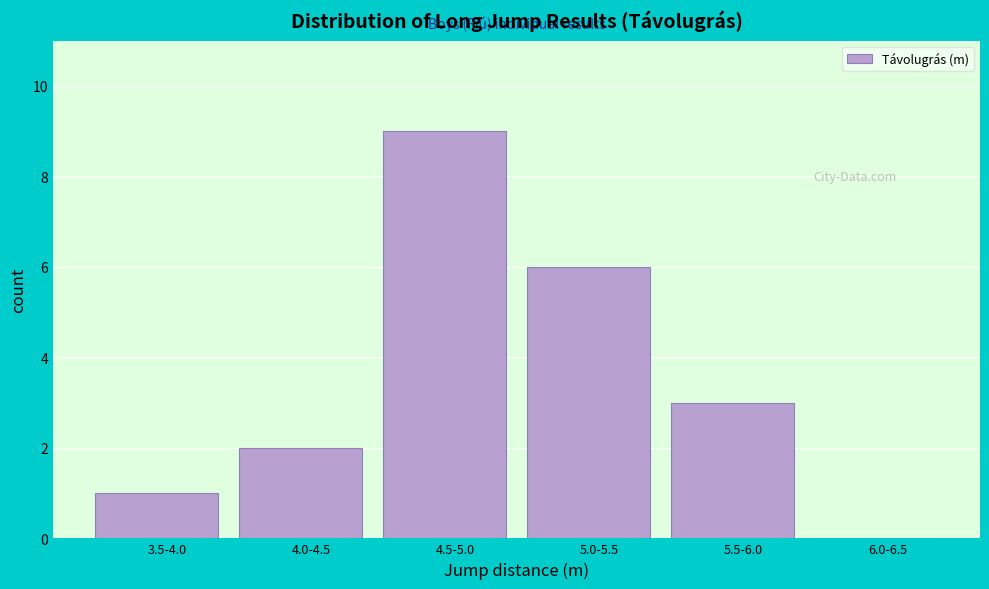

Reading right to left, extract all data points from this chart.

6.0-6.5=0	5.5-6.0=3	5.0-5.5=6	4.5-5.0=9	4.0-4.5=2	3.5-4.0=1